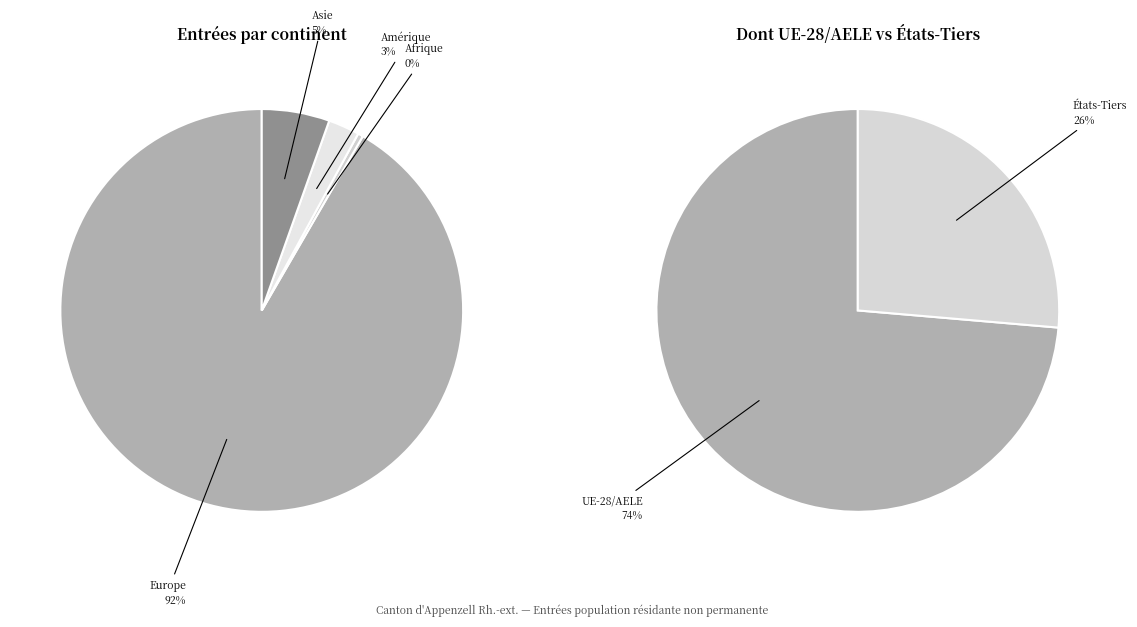

Rank the categories by value from highest to lowest.

Europe, Asie, Amérique, Afrique, Océanie, Provenance inconnu